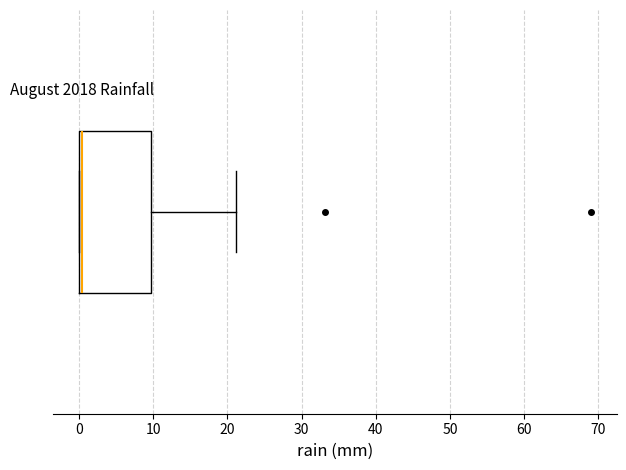

Transcribe this box plot: give where the median line is, the range the box spans, and where the two whiskers end, as read against the x-axis. The values are not printed on the chart, so give them approximately, as read against the axis.

median 0 (just right of the box's left edge), box 0 to 10, whiskers 0 to 21